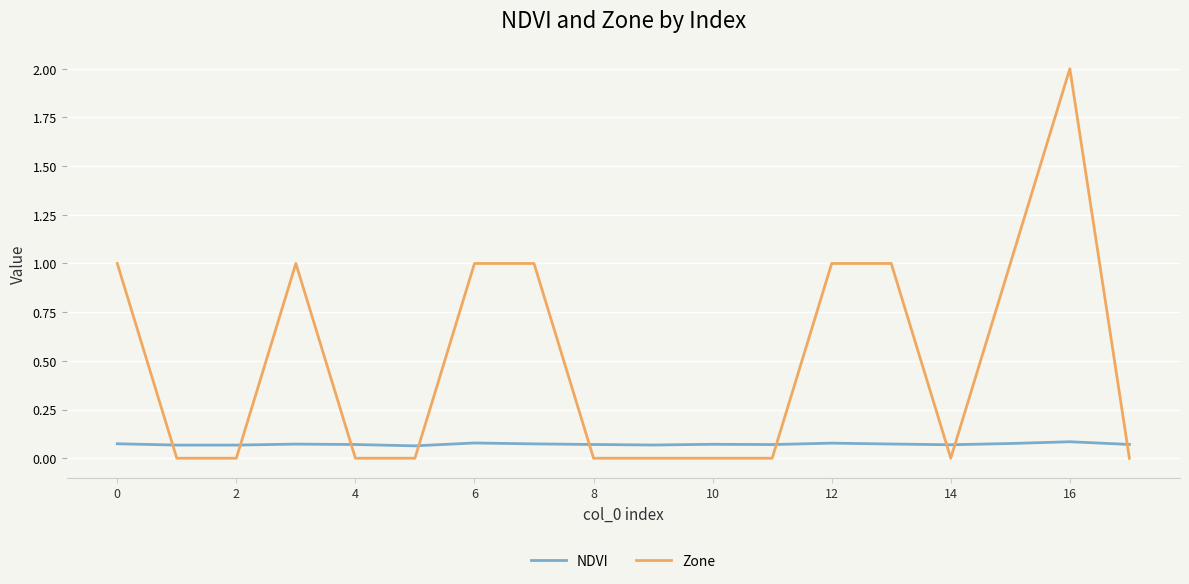

True or false: NDVI and Zone cross at least once.

True